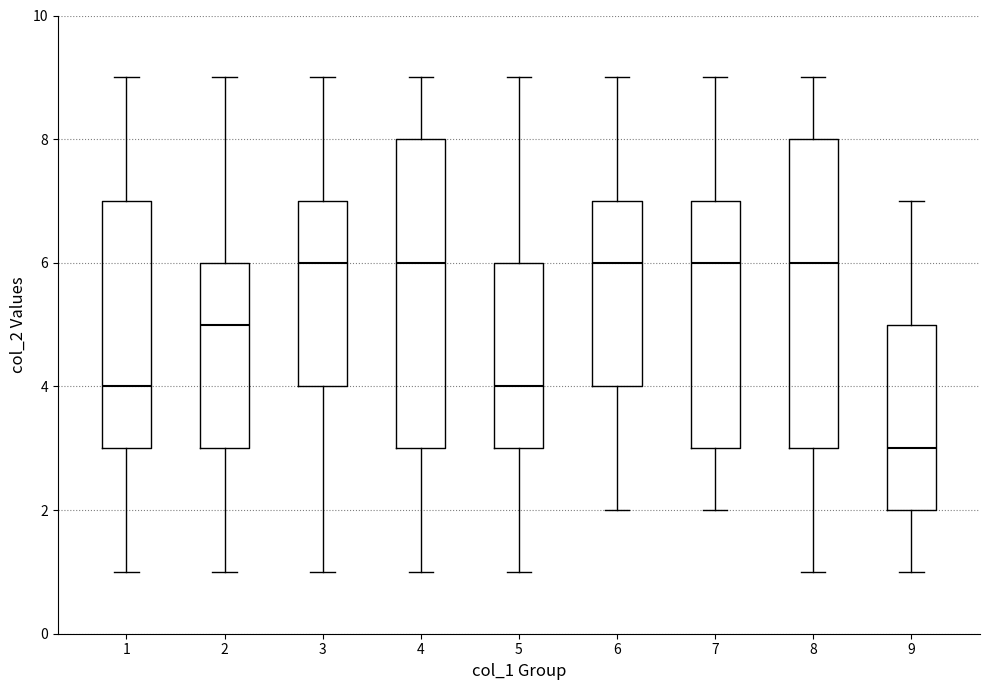

Where does the lower whisker of the box at x = 5 end on the y-axis? The values are not printed on the chart, so give them approximately, as read against the axis.

1